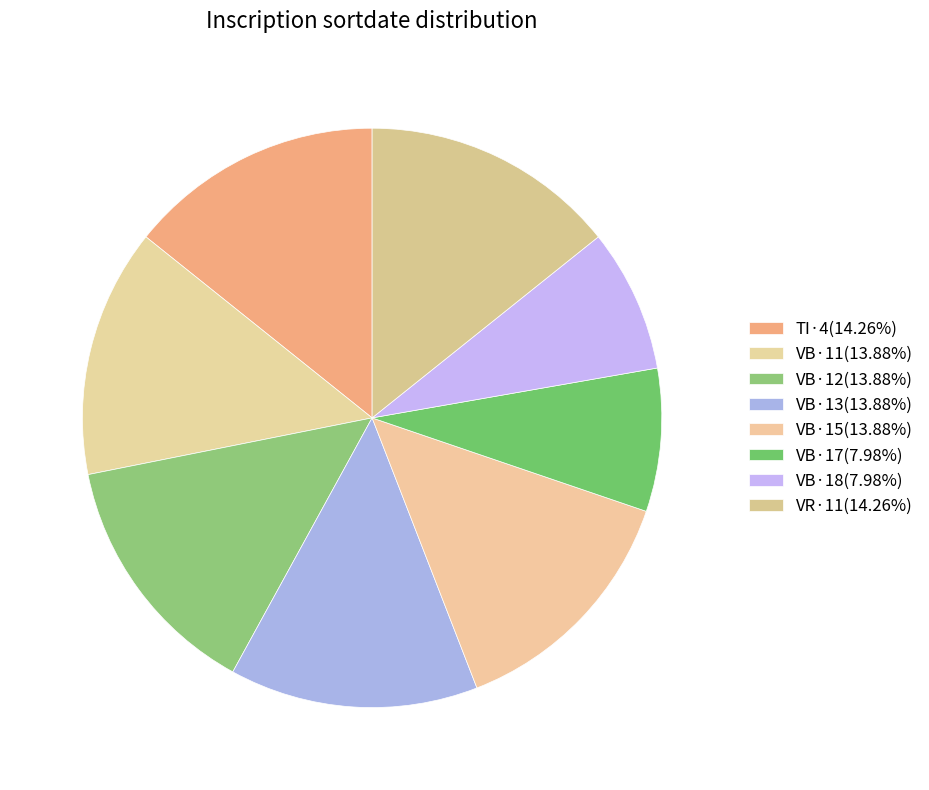

How many segments does this pie chart have?

8